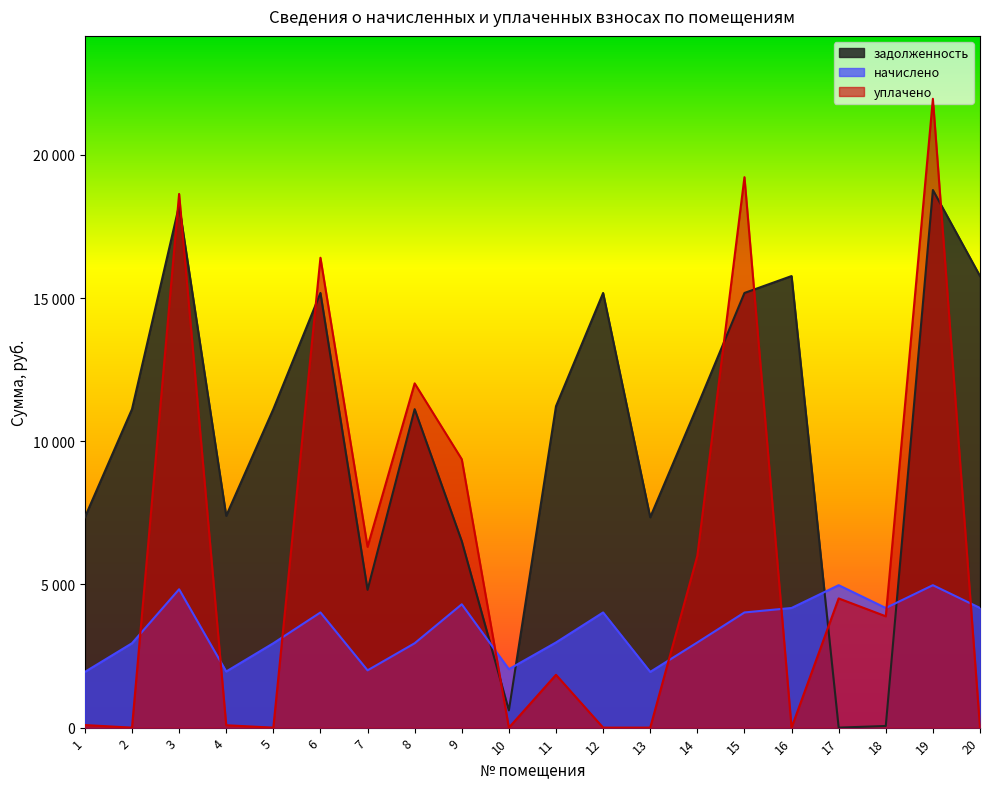

Reading right to left, extract all data points from this chart.

задолженность: 15767.5	18772.1	57.9	0.0	15767.5	15176.9	11222.2	7344.5	15176.9	11222.2	602.2	6510.1	11119.4	4812.2	15176.9	11119.4	7395.8	18232.8	11119.4	7344.5
начислено: 4177.7	4973.8	4177.7	4973.8	4177.7	4021.2	2973.4	1945.9	4021.2	2973.4	2041.2	4306.9	2946.1	2000.4	4021.2	2946.1	1959.6	4830.8	2946.1	1945.9
уплачено: 0.0	21957.5	3887.4	4511.5	0.0	19219.8	6000.0	0.0	0.0	1844.5	0.0	9370.9	12020.4	6312.5	16406.7	0.0	83.2	18635.4	0.0	90.0